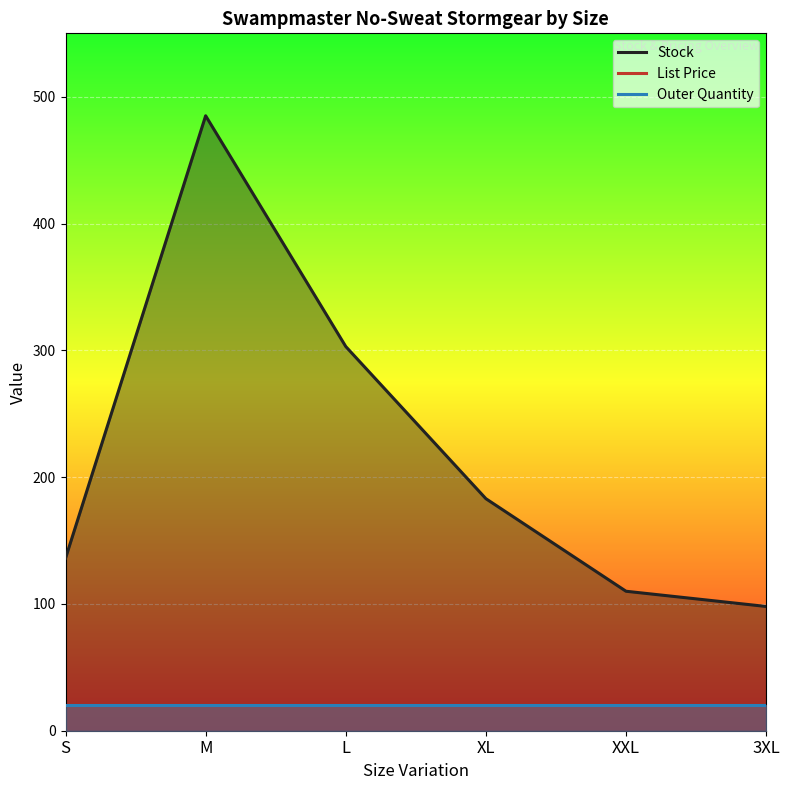

What position from the right is XL?

3